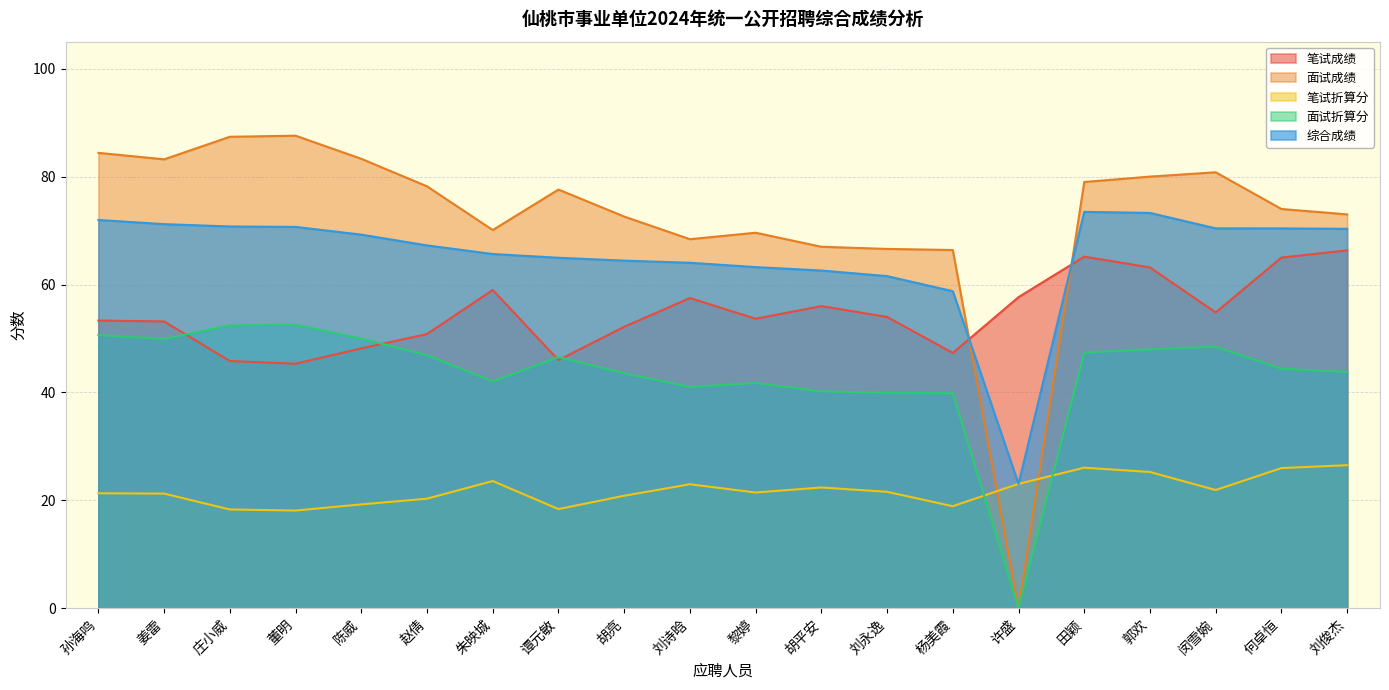

How many interior local peaks does the 面试折算分 series have?

4